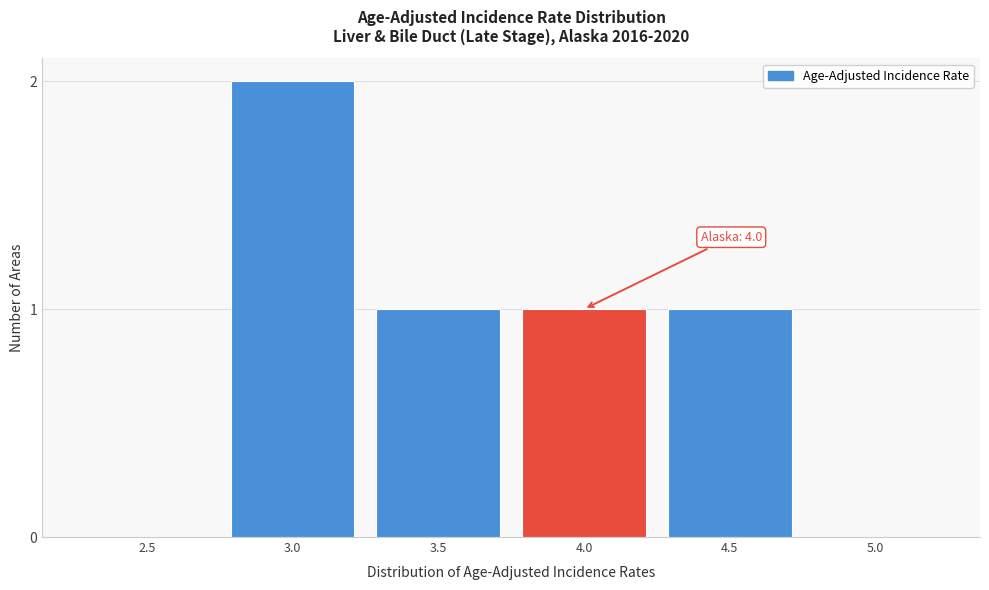

Reading right to left, transcribe all the data shown in this chart.

5.0=0	4.5=1	4.0=1	3.5=1	3.0=2	2.5=0